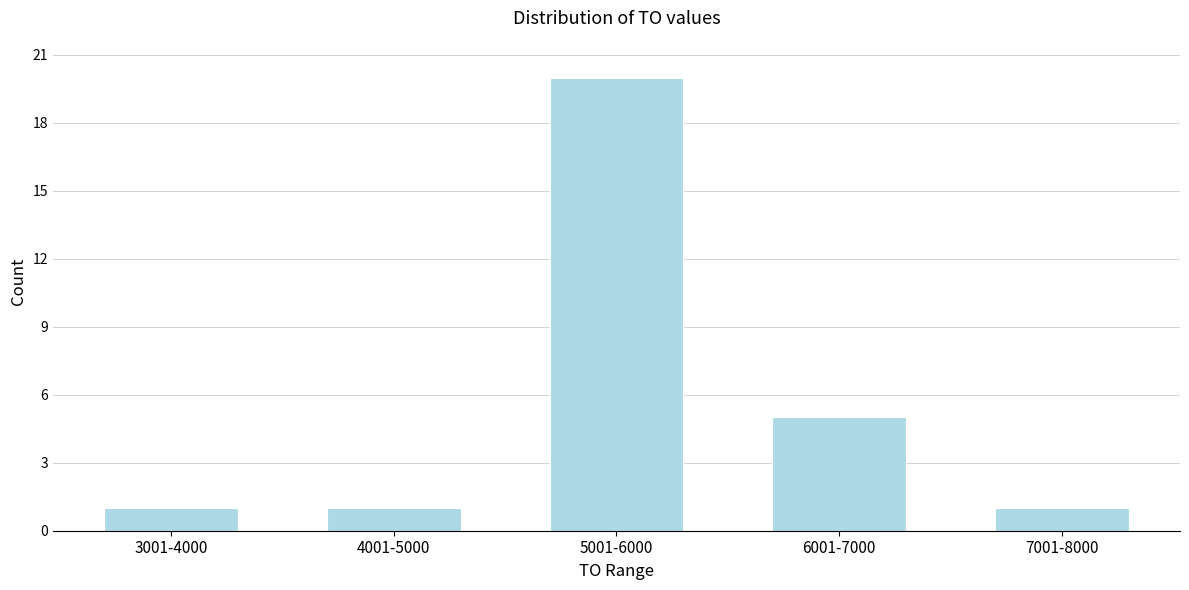

Reading left to right, list all the values displayed in this chart.

1	1	20	5	1